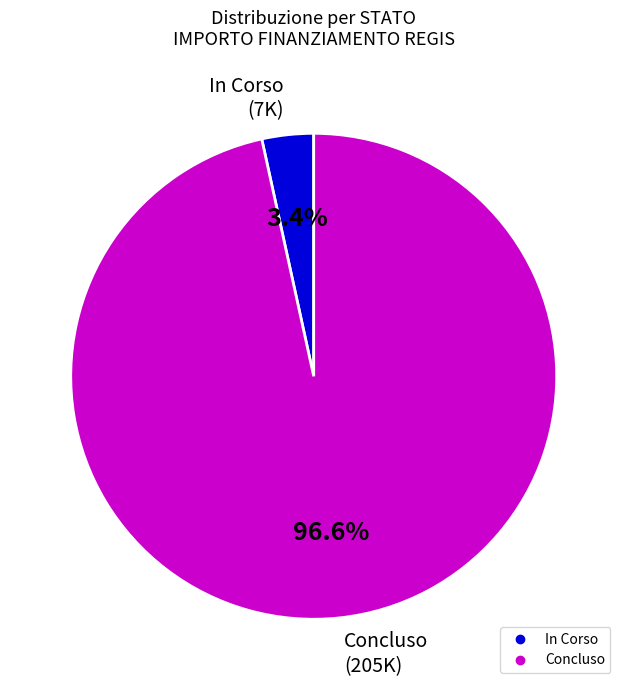

Combined, do Concluso and In Corso account for over 50%?

Yes